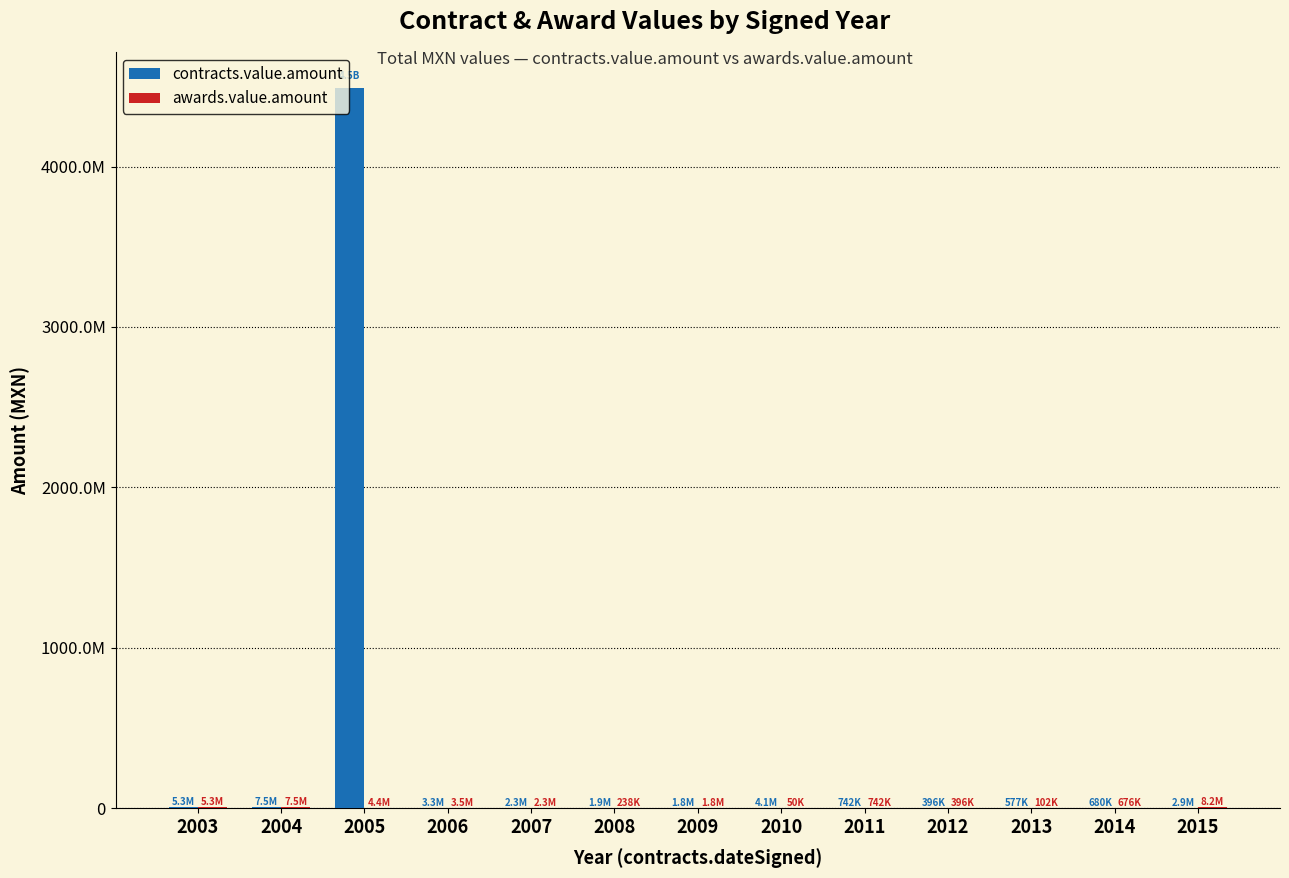

Is it true that awards.value.amount equals 101900.0 at 2013?

True